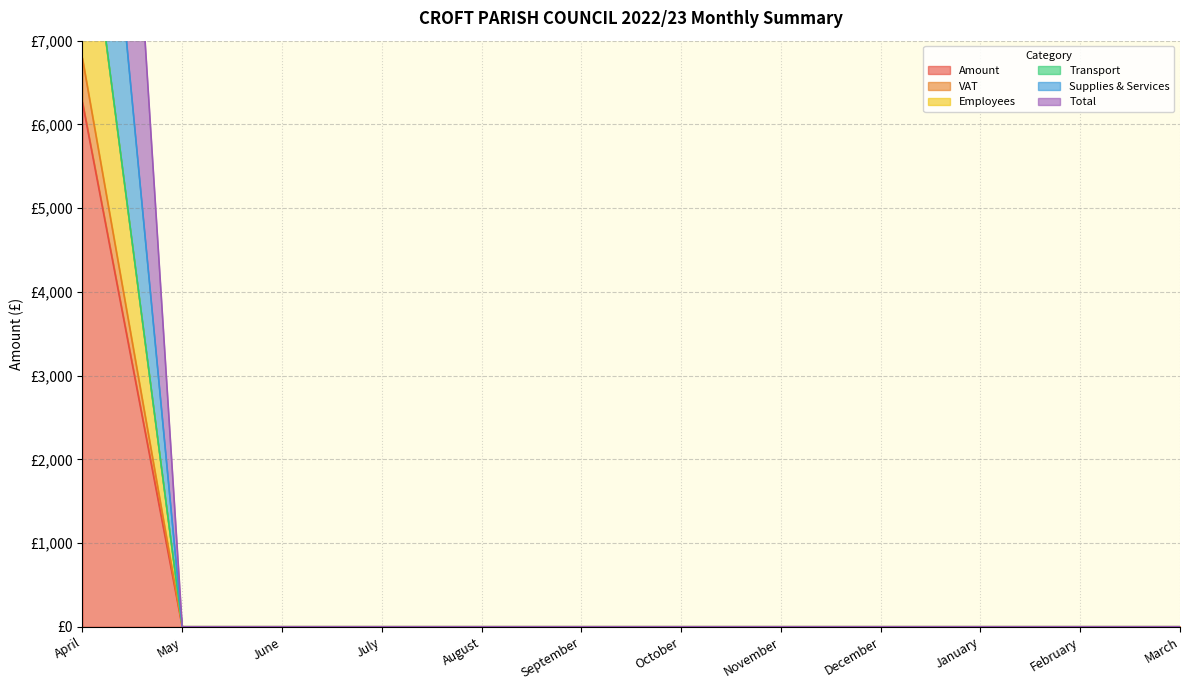

List the series in order of their peak value, highest first.

Transport, Total, Supplies & Services, Employees, VAT, Amount